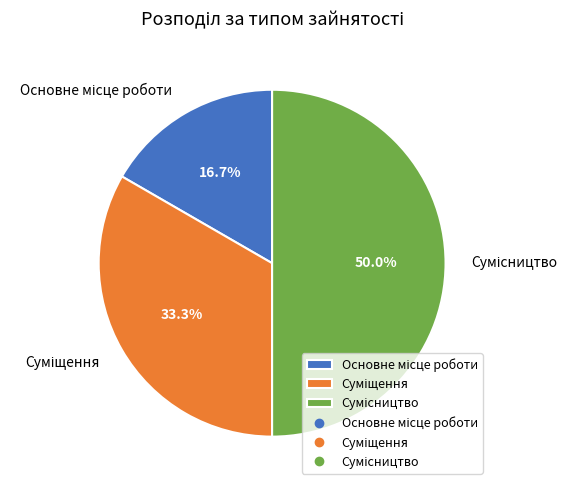

To the nearest percent, what is the difference between the Сумісництво and Основне місце роботи slice percentages?

33%